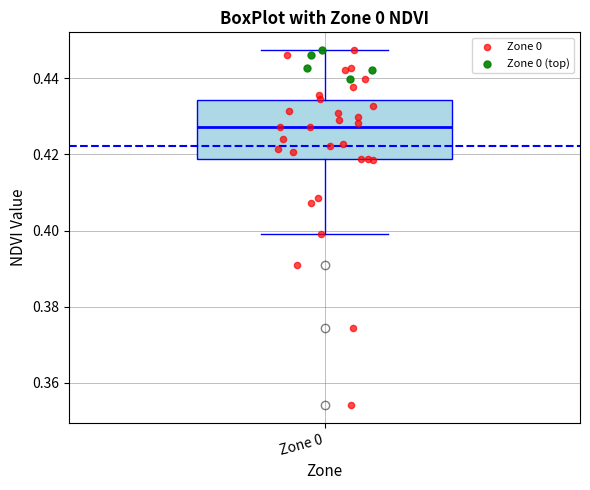

Read this box plot against the y-axis: the position of the median line, the range covered by the box, and the ends of both whiskers. The values are not printed on the chart, so give them approximately, as read against the axis.

median 0.428, box 0.418 to 0.434, whiskers 0.400 to 0.448